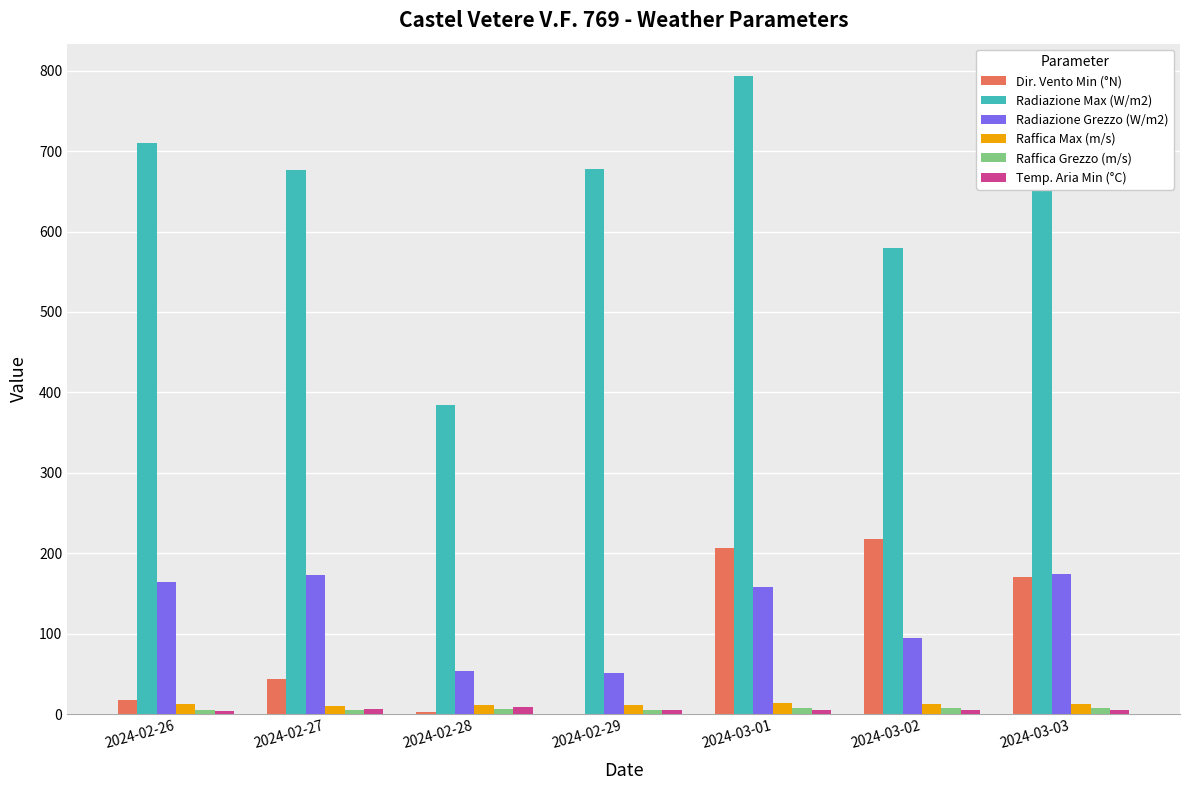

Between 2024-02-27 and 2024-02-28, which series saw the biggest shift?

Radiazione Max (W/m2)